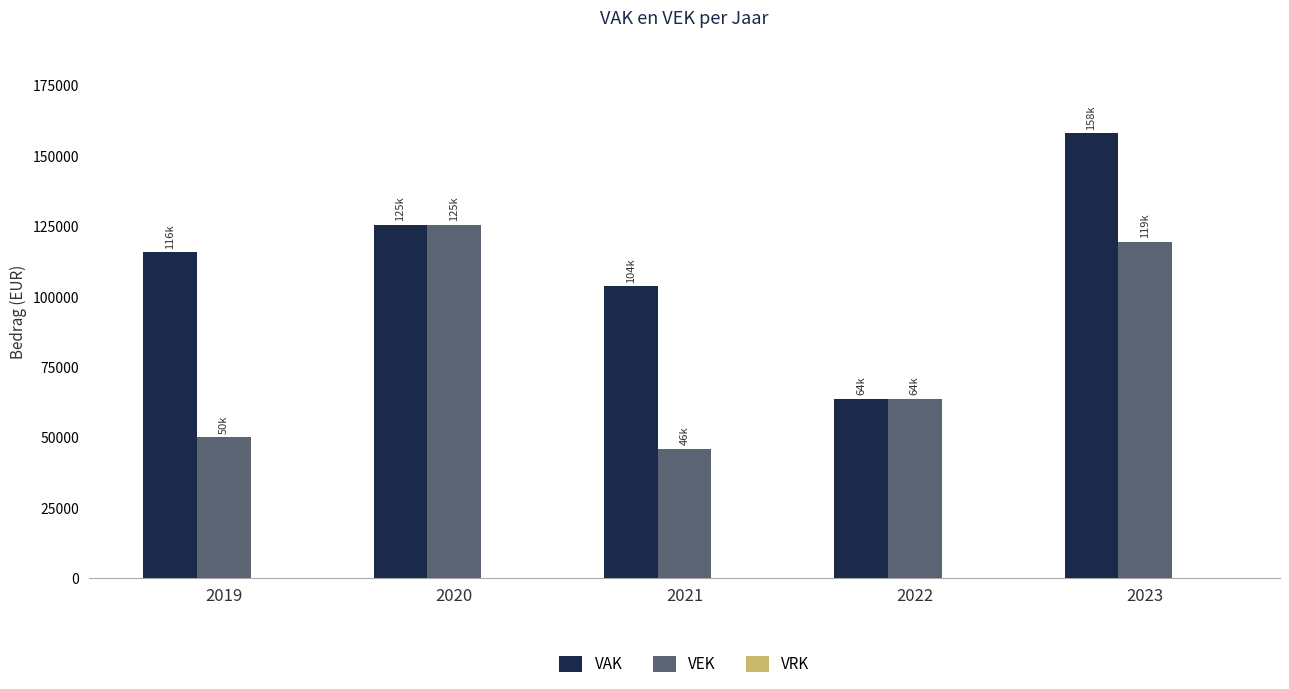

Count the number of data series in this chart.

2